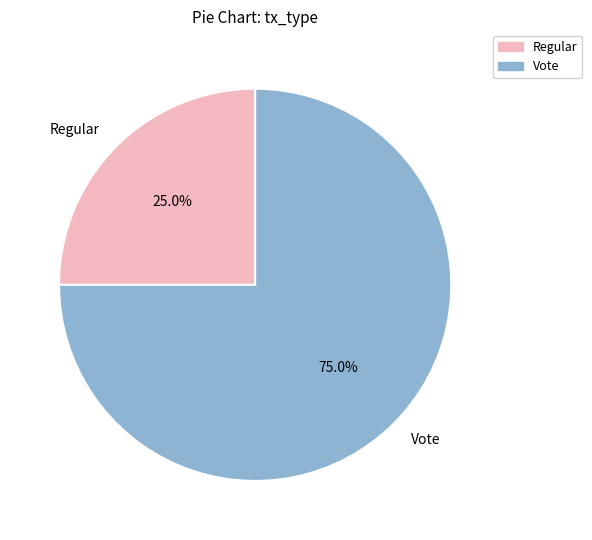

Does any single category account for the majority?

Yes